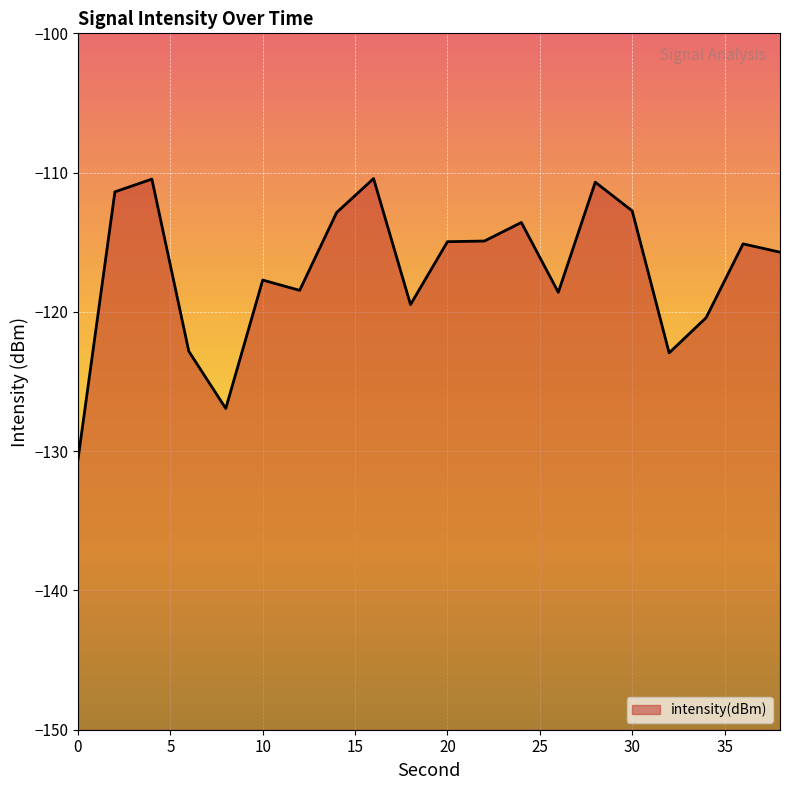

Rank the categories by value from highest to lowest.

16, 4, 28, 2, 30, 14, 24, 22, 20, 36, 38, 10, 12, 26, 18, 34, 6, 32, 8, 0